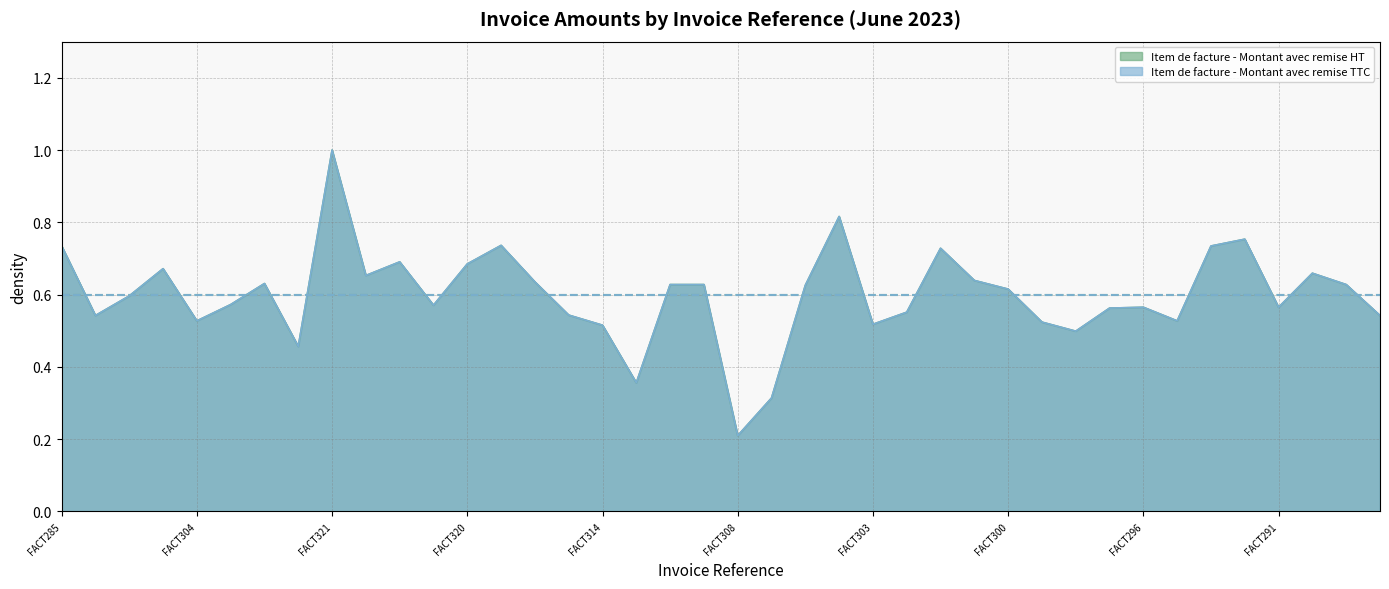

True or false: Item de facture - Montant avec remise HT has a value of 0.5 at FACT294.

True